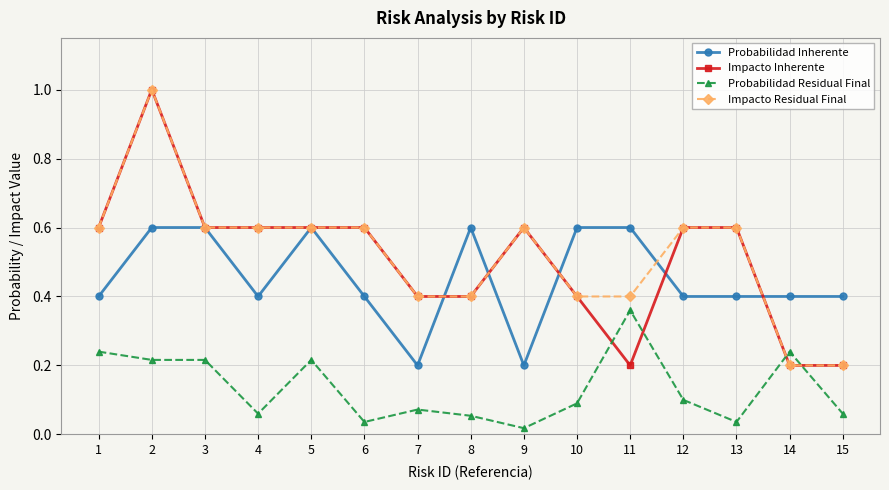

At which category is the sum across all series the highest?

2